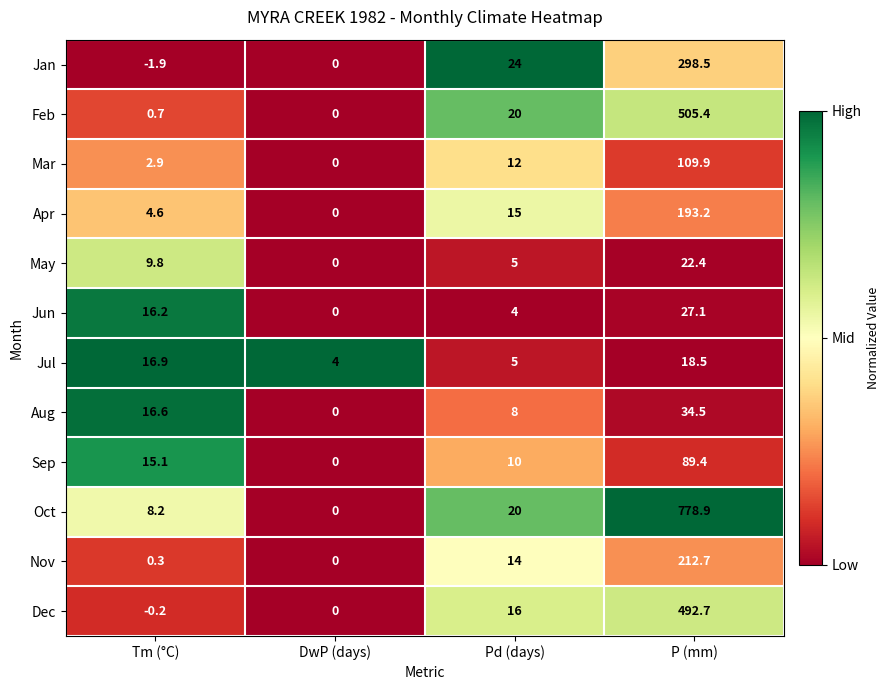

What is the difference between the maximum and second lowest values in the May series?

17.4